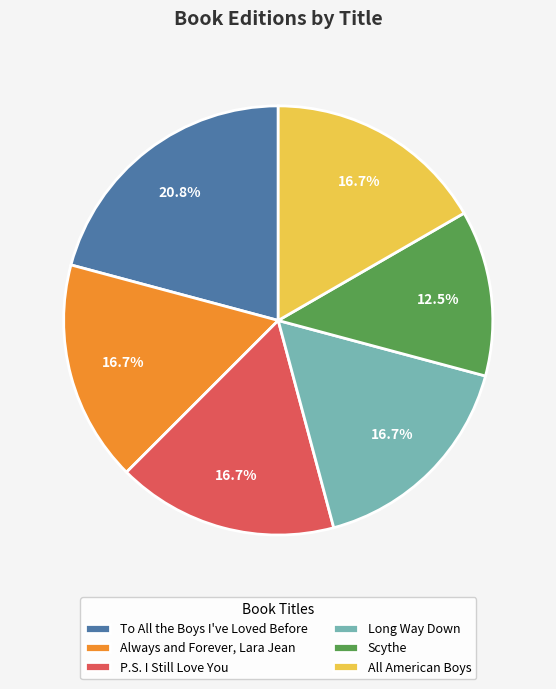

To the nearest percent, what is the difference between the P.S. I Still Love You and Scythe slice percentages?

4%